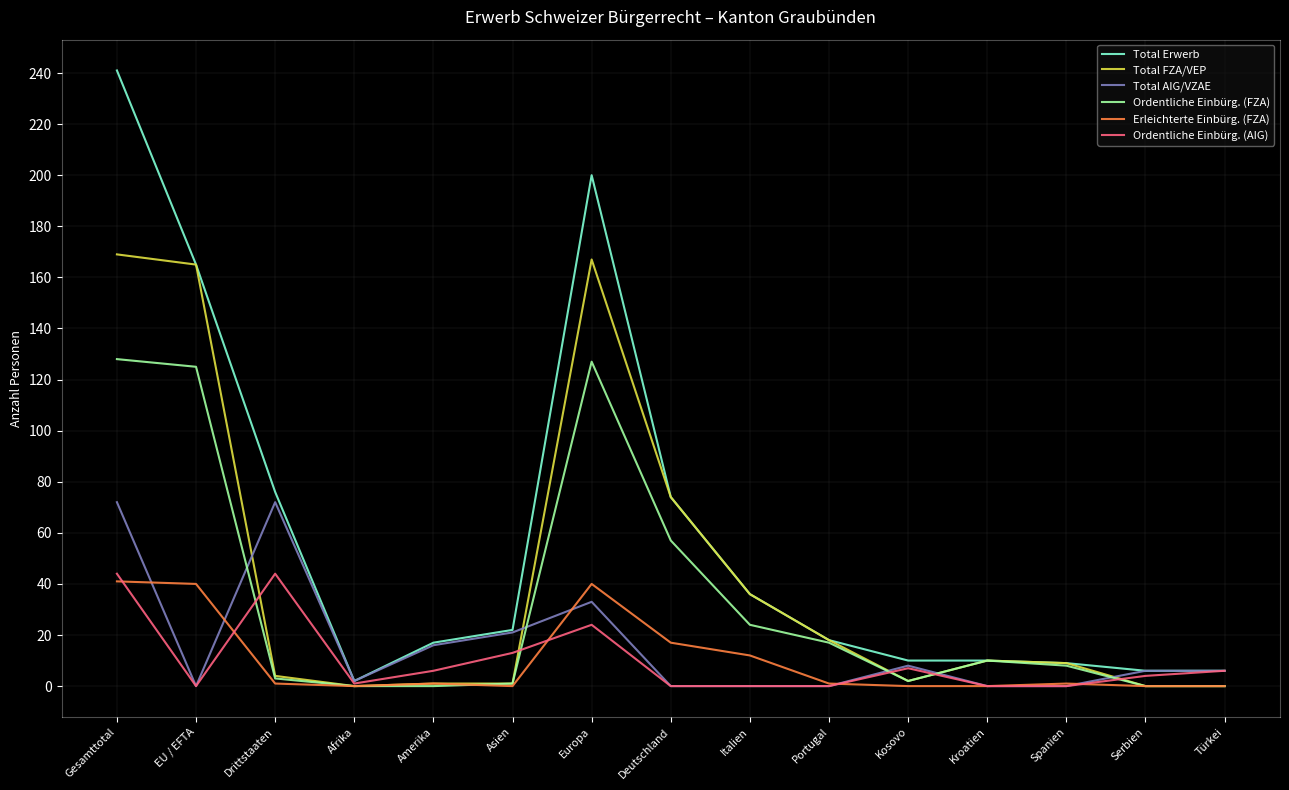

What is the difference between the maximum and minimum values in the Total AIG/VZAE series?

72